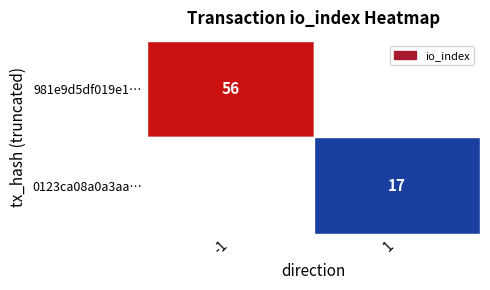

Is the value of 0123ca08a0a3aad982bf556594910210bc55e17 at direction greater than the value of 981e9d5df019e1ebd8eb69530588ca618ea8565 at io_index?

No